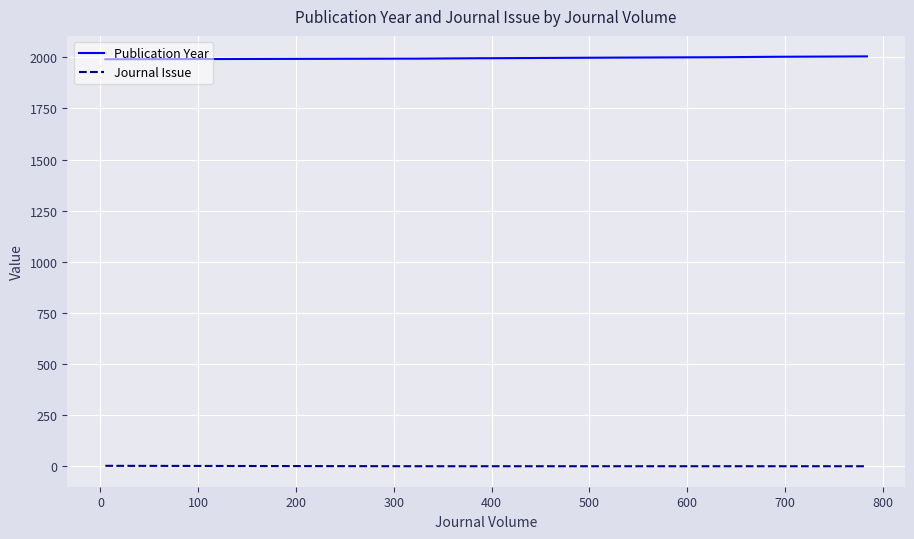

How many lines are shown in the chart?

2